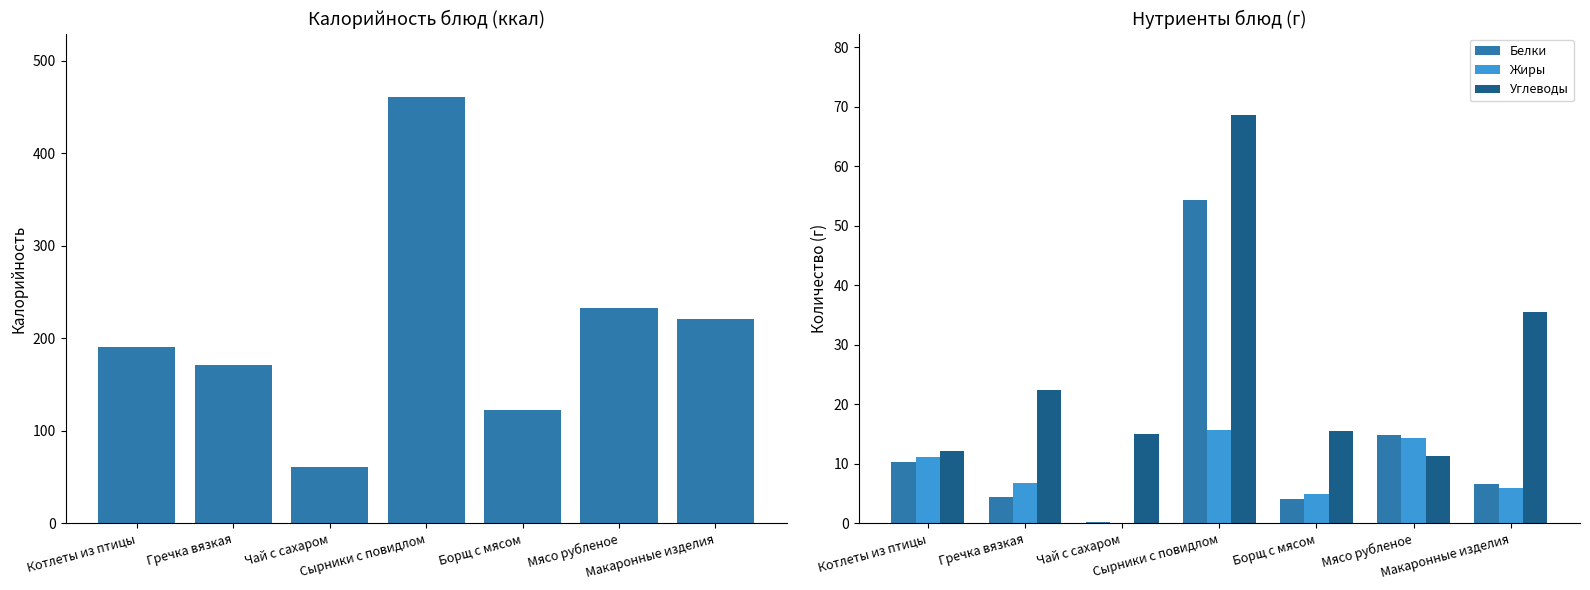

Where does the Калорийность series first go above 190?

Котлеты из птицы